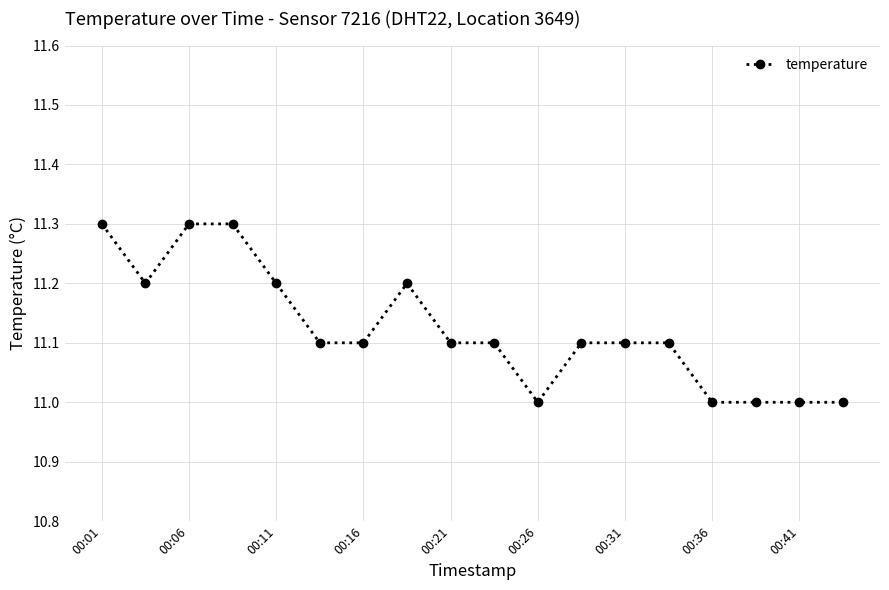

What is the value of the 13th point from the left?

11.1